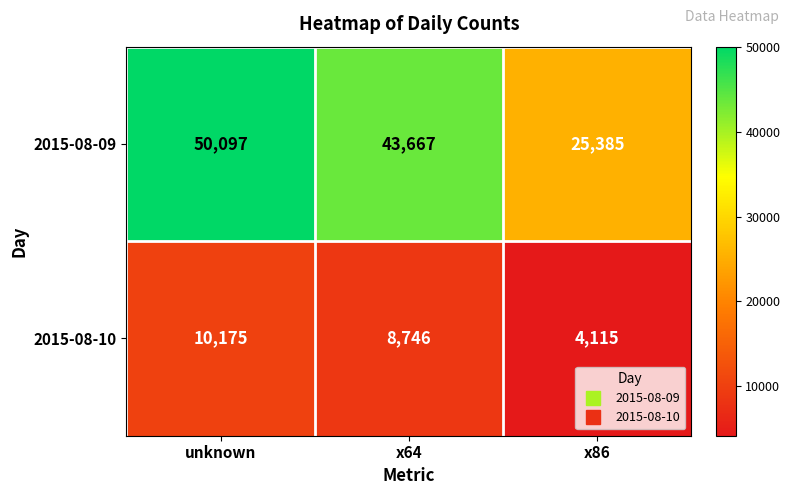

What is the difference between the maximum and minimum values in the 2015-08-09 series?

24712